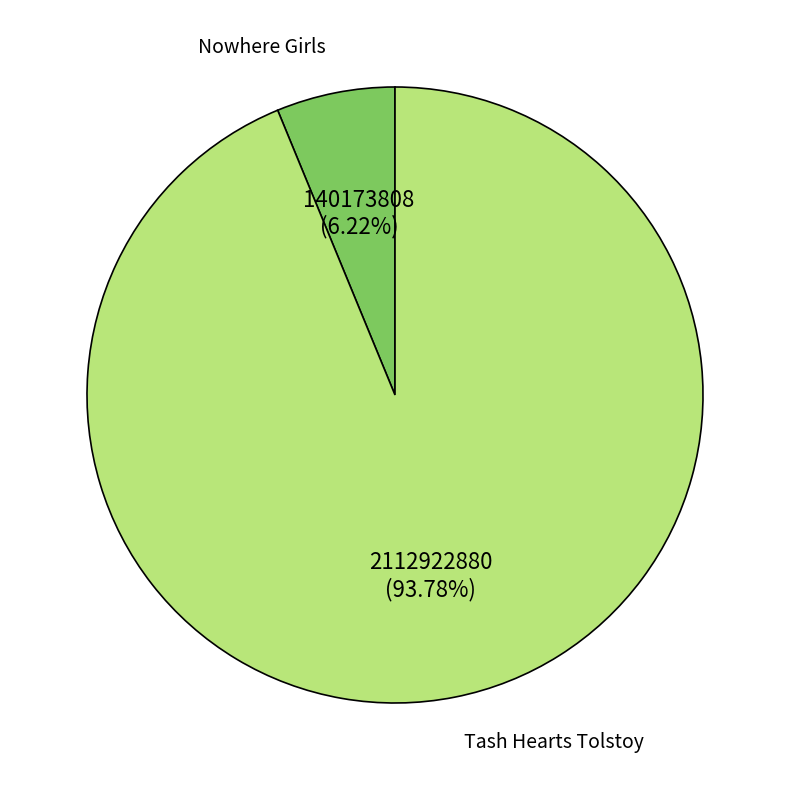

The Nowhere Girls slice represents 6% of the pie. True or false?

True